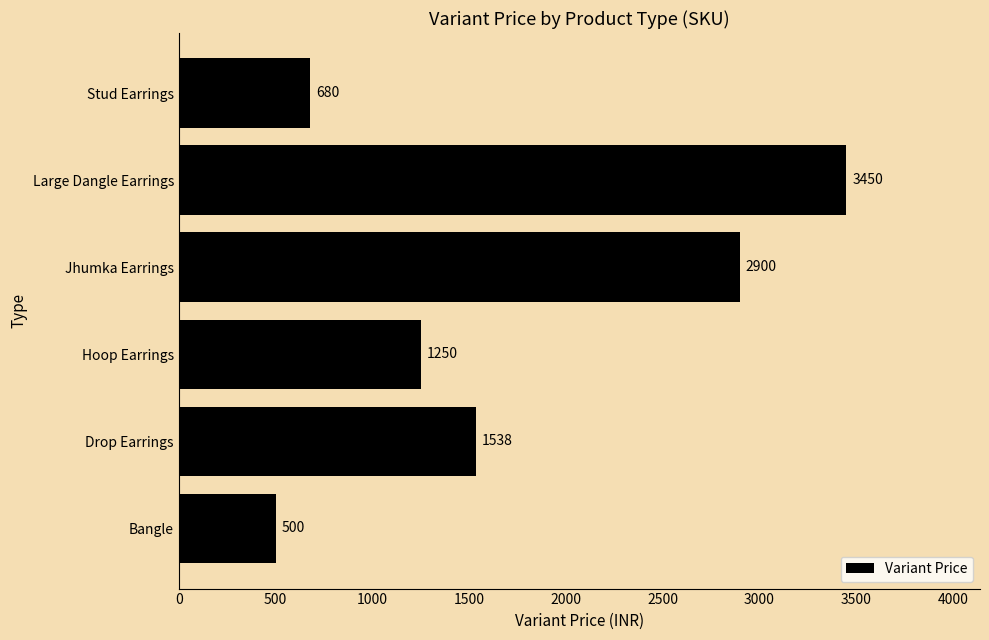

Between Jhumka Earrings and Bangle, which is larger?

Jhumka Earrings